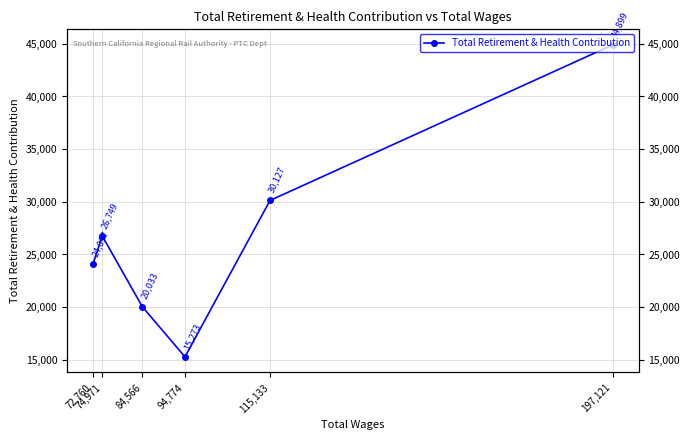

Is this an area chart (filled region under the line)?

No